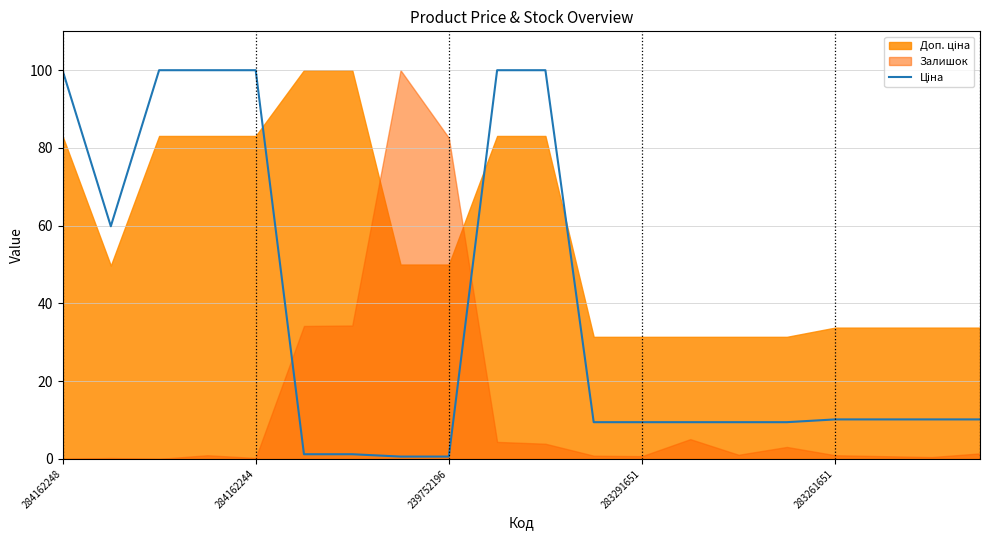

At which category does the data reach its first local valley?

284162244